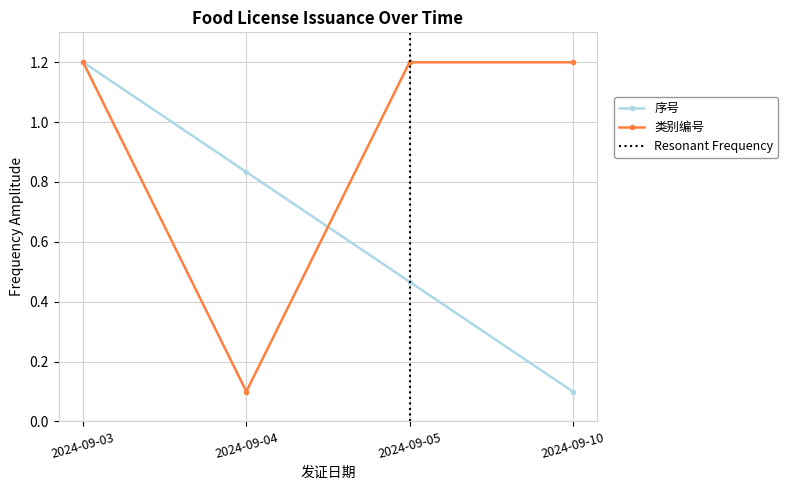

Is it true that 类别编号 equals 1.2 at 2024-09-05?

True